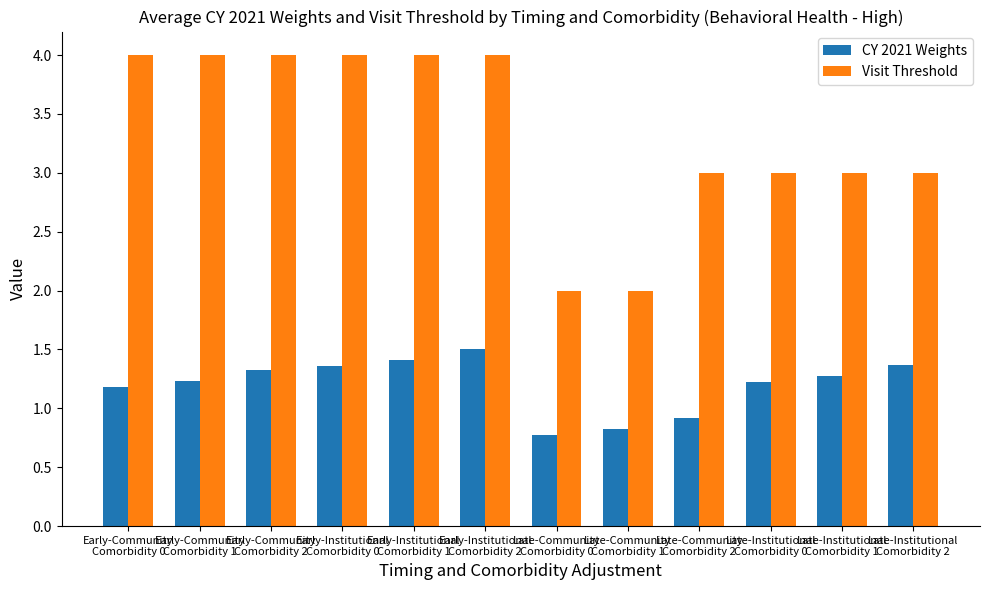

What is the difference between the second highest and second lowest values in the Visit Threshold series?

2.0